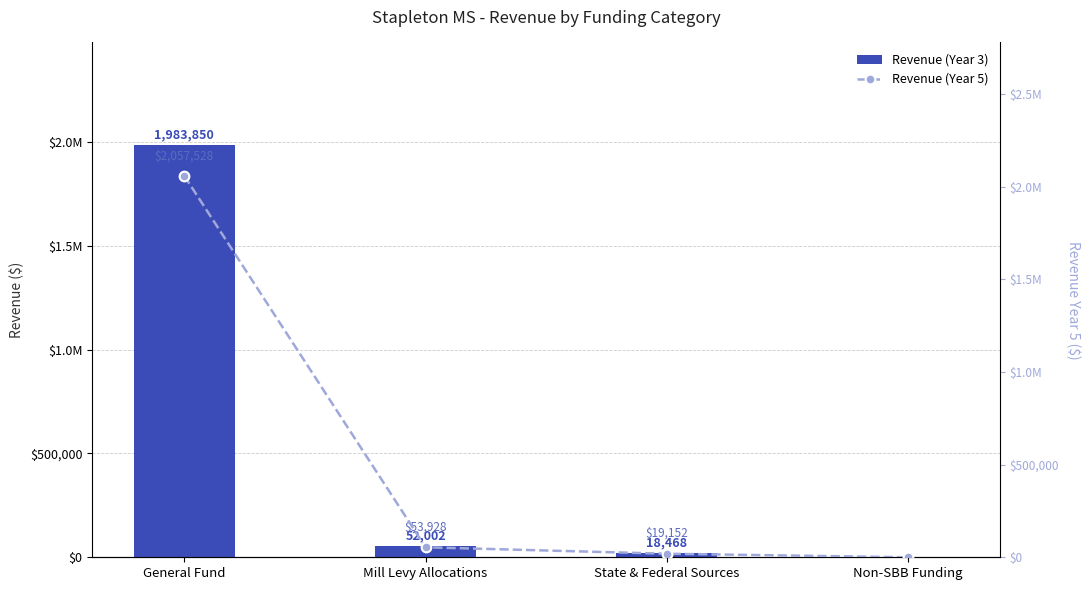

Rank the series by their maximum value, from highest to lowest.

Revenue (Year 5), Revenue (Year 3)